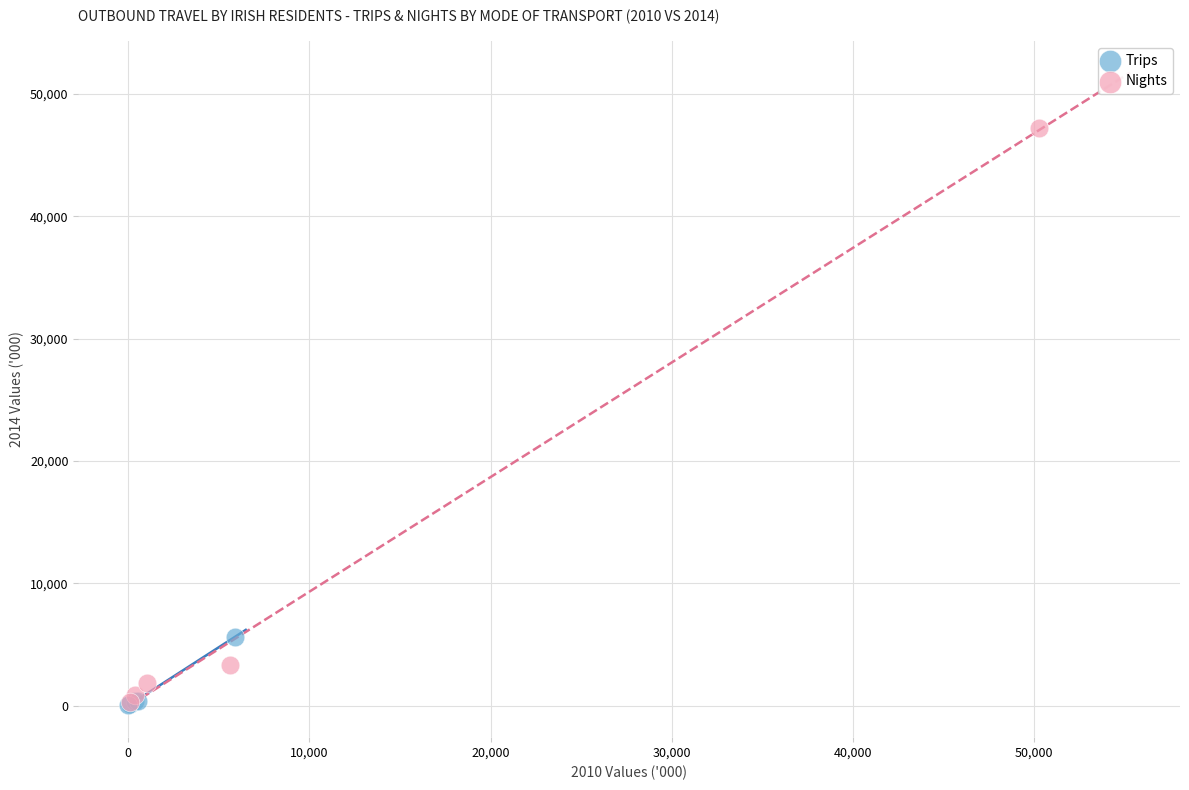

Which series has the widest spread of Y values?

Nights